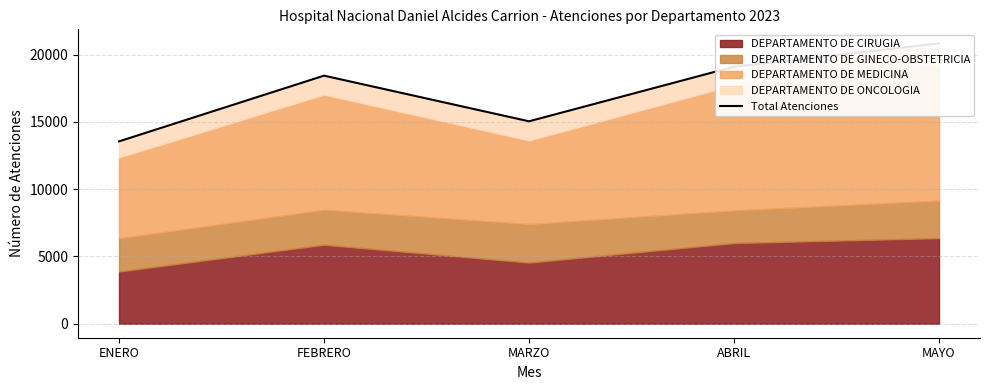

What is the difference between the maximum and minimum values?

7289